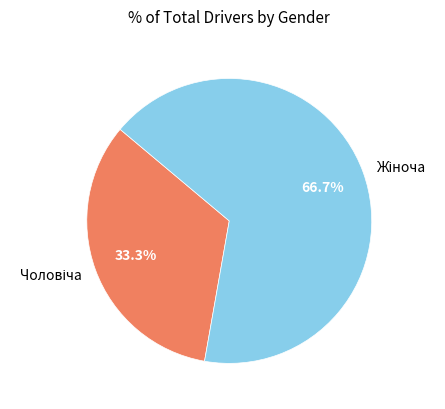

Is there any slice that represents more than half of the pie?

Yes